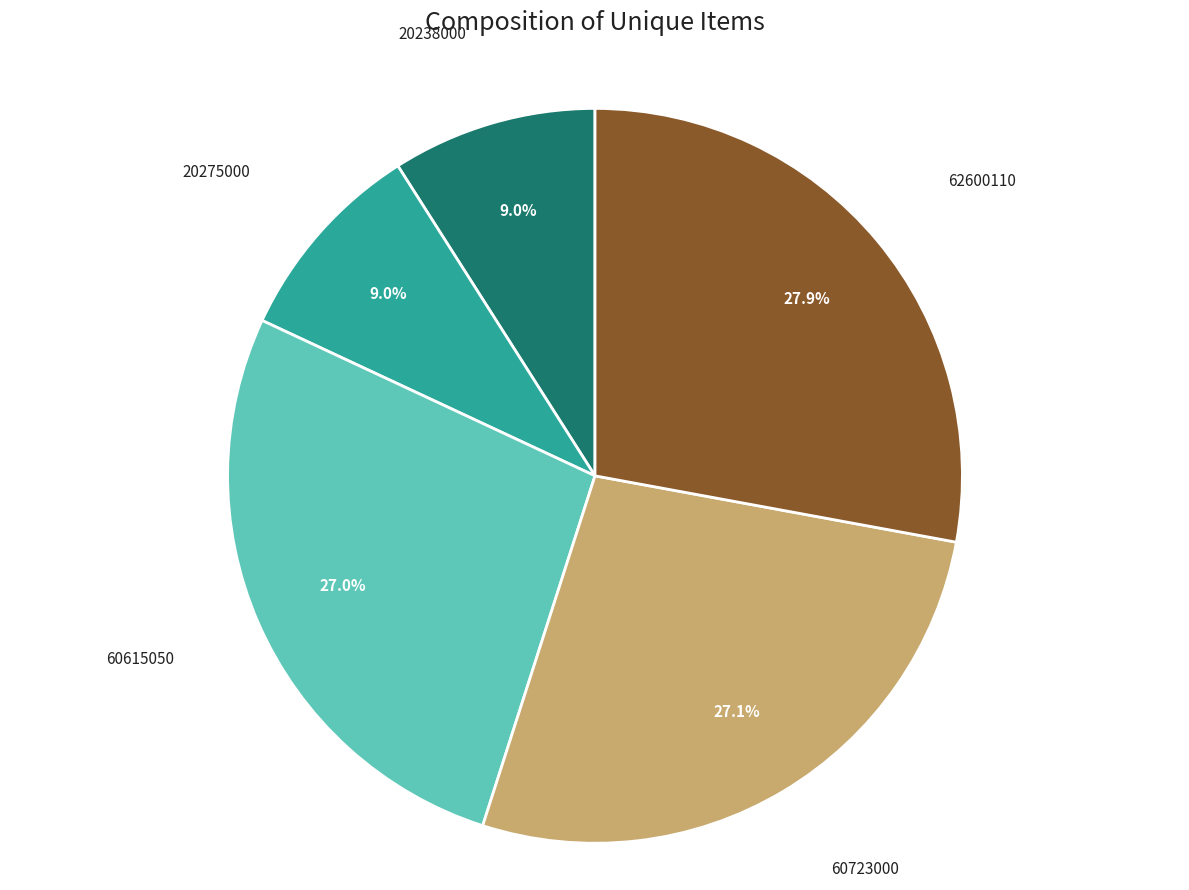

Is the sum of 20275000 and 20238000 greater than half?

No